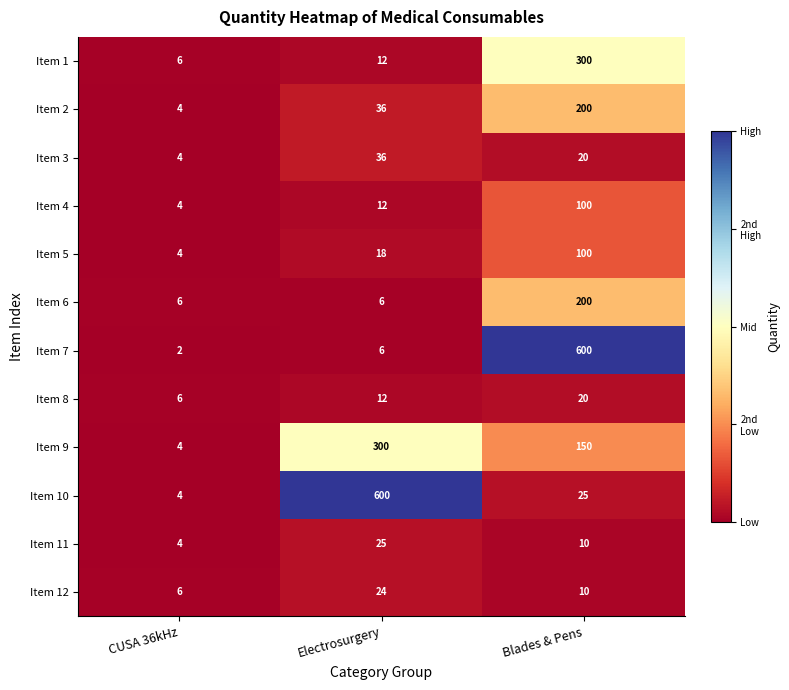

At which category is the sum across all series the highest?

Blades & Pens